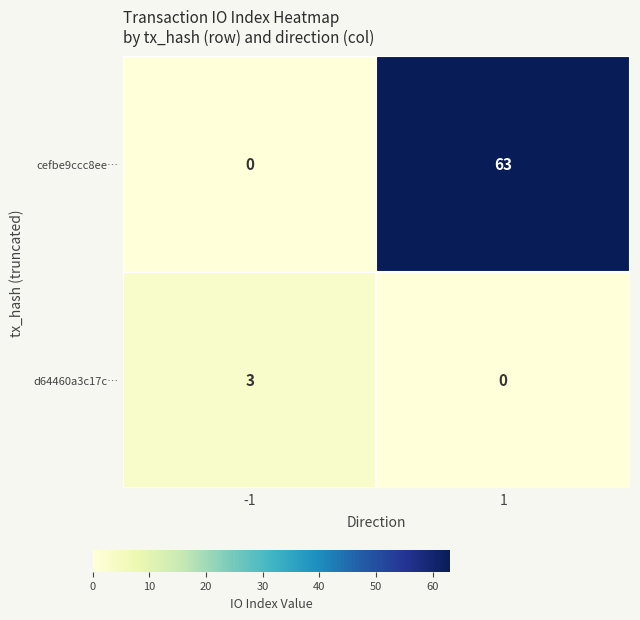

Which series has the largest total across all categories?

cefbe9ccc8ee…